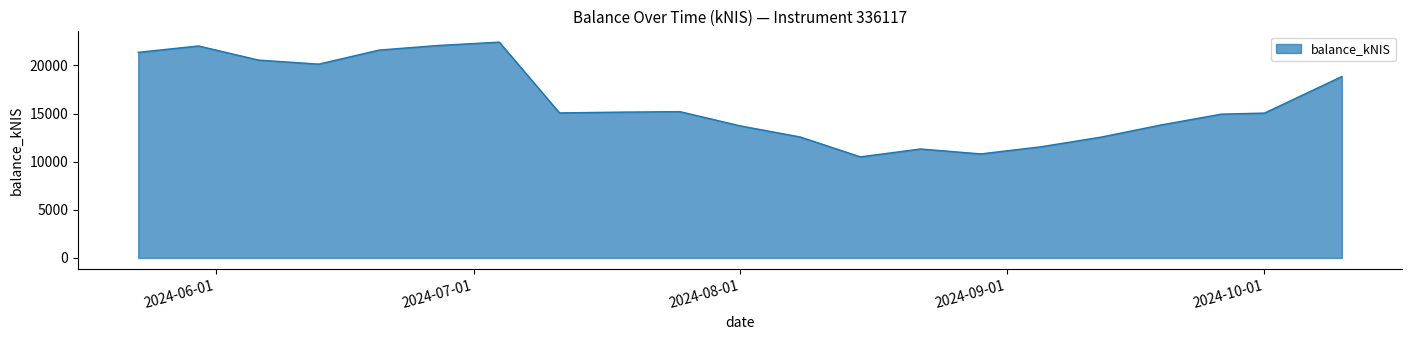

What is the minimum value shown in the chart?

10501.3